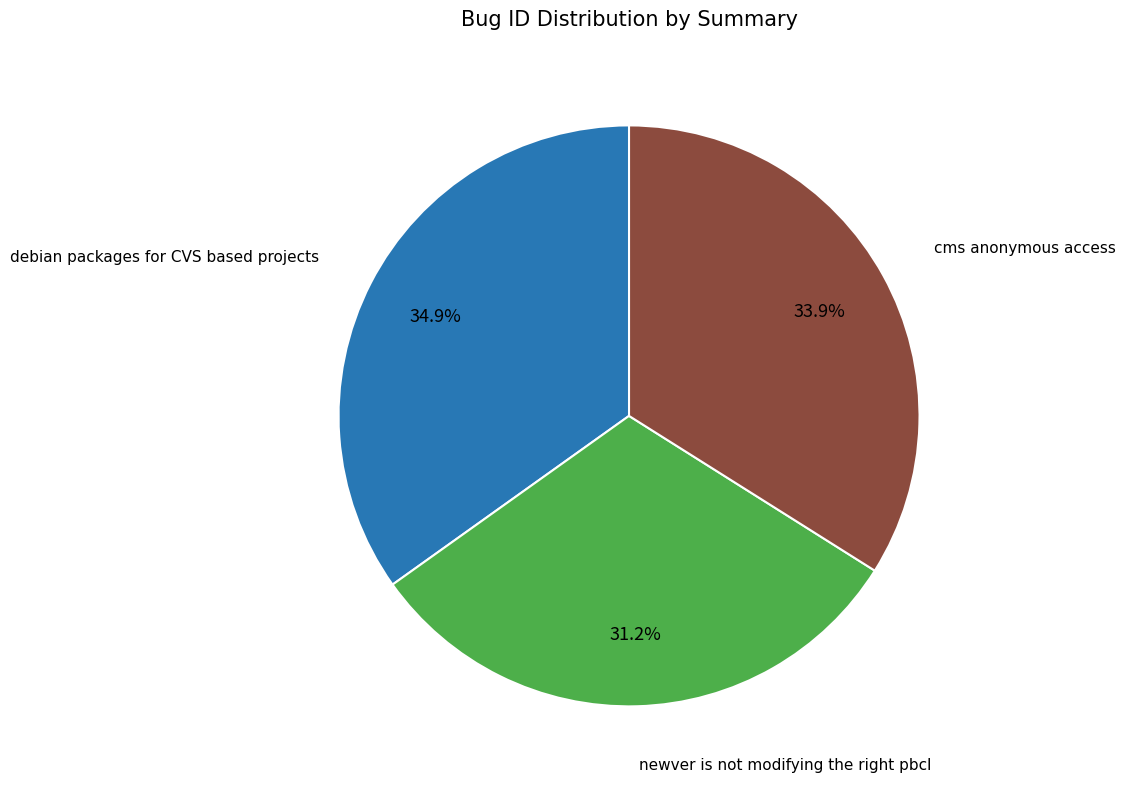

How many slices are in this pie chart?

3